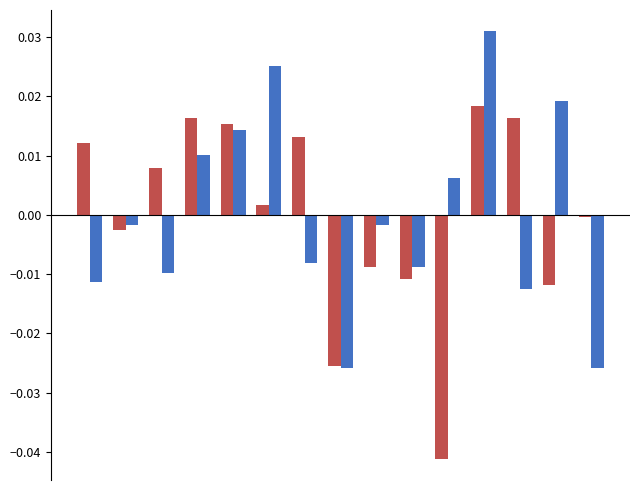

Does the chart contain stacked bars?

No